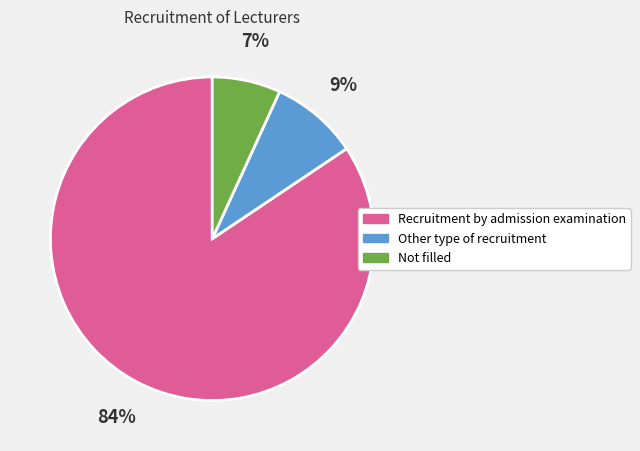

Rank the categories by value from highest to lowest.

Recruitment by admission examination, Other type of recruitment, Not filled